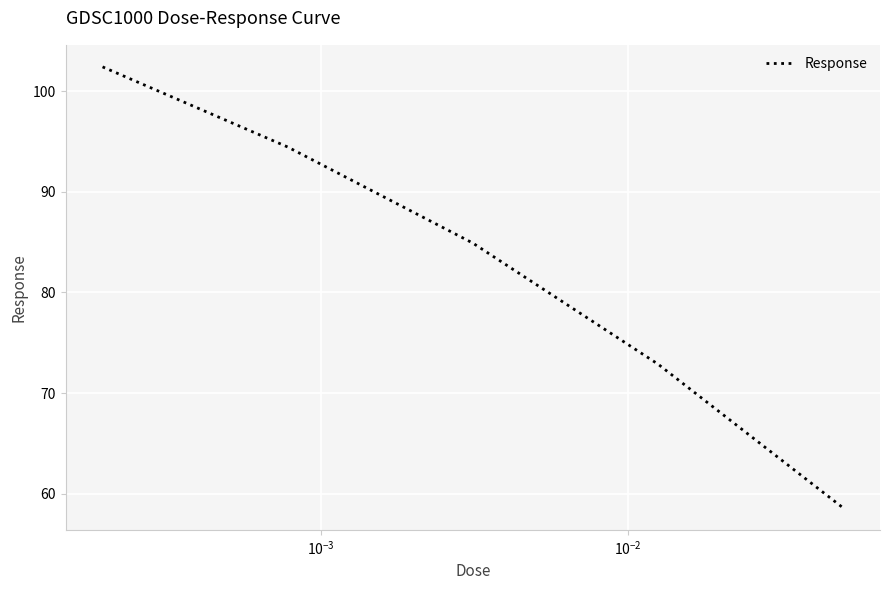

Does the chart display data point markers on the line(s)?

No